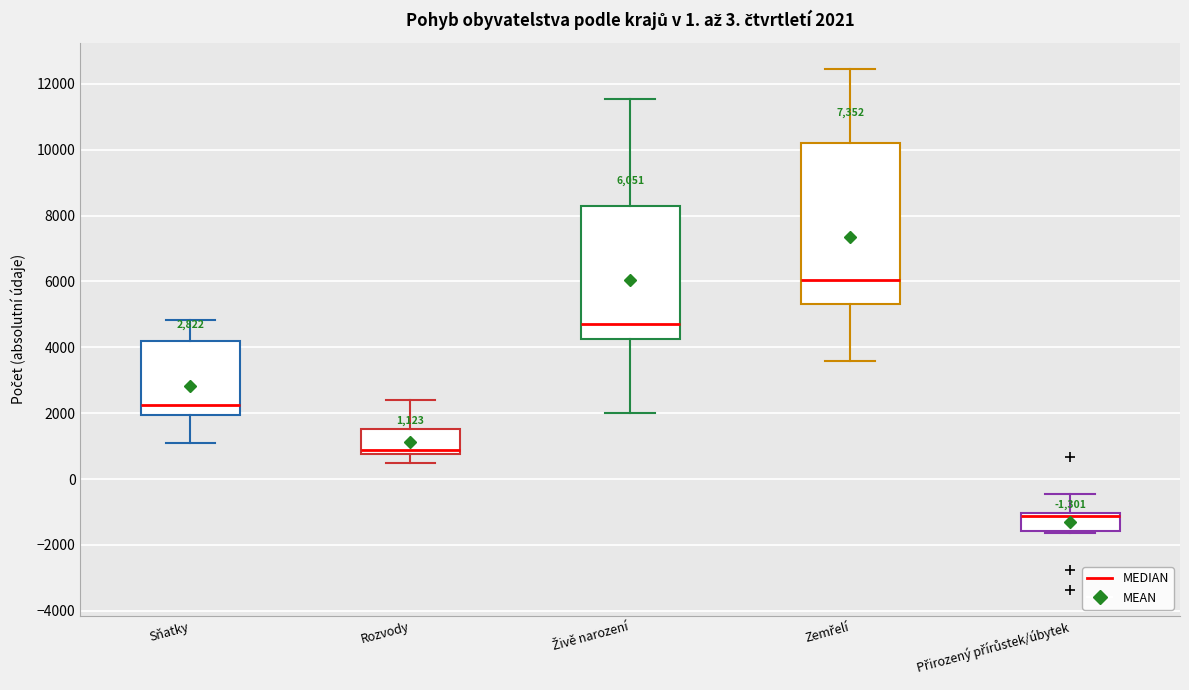

Comparing the boxes themselves (not the whiskers), which one is the tallest?

Zemřelí